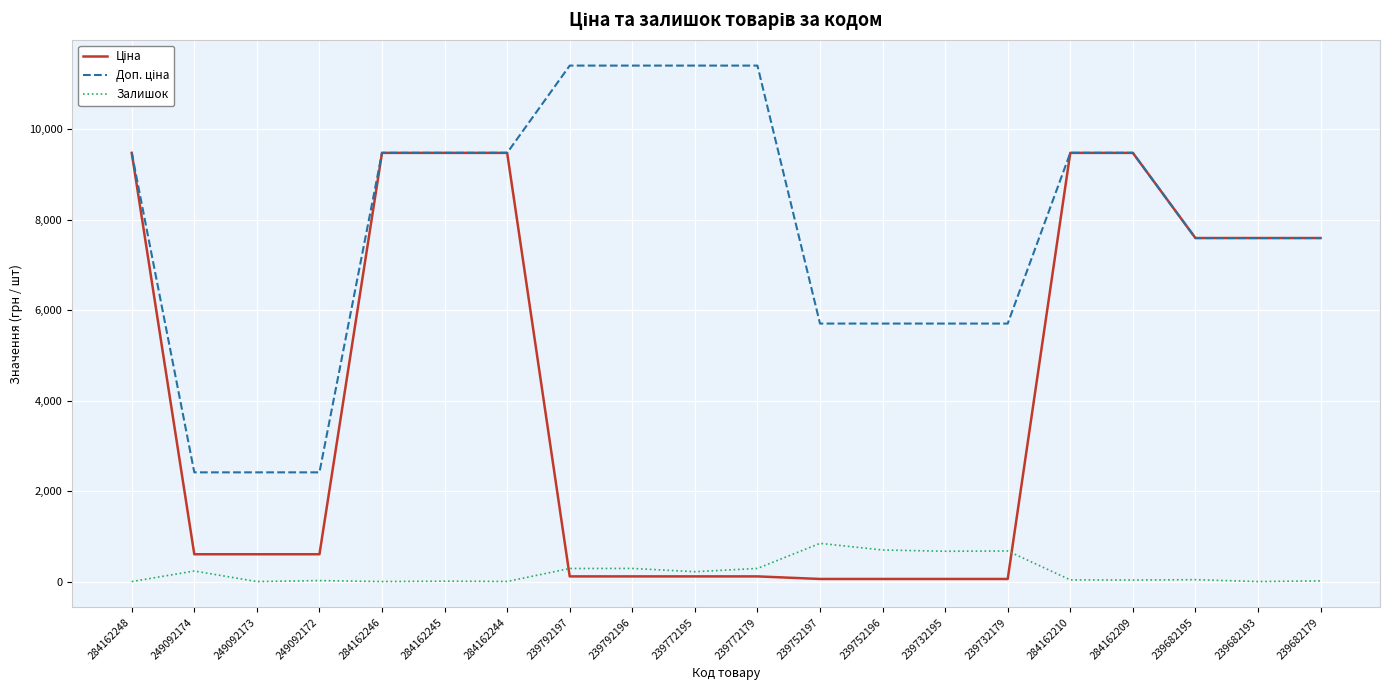

Is it true that Залишок equals 215.5 at 239752197?

False